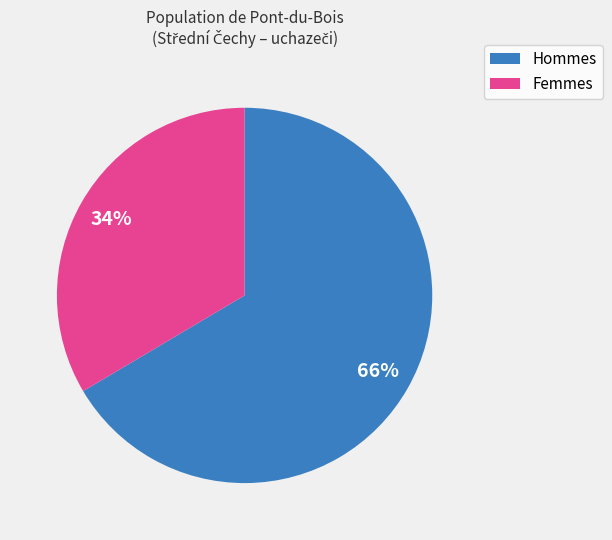

Is there a majority slice in this chart?

Yes